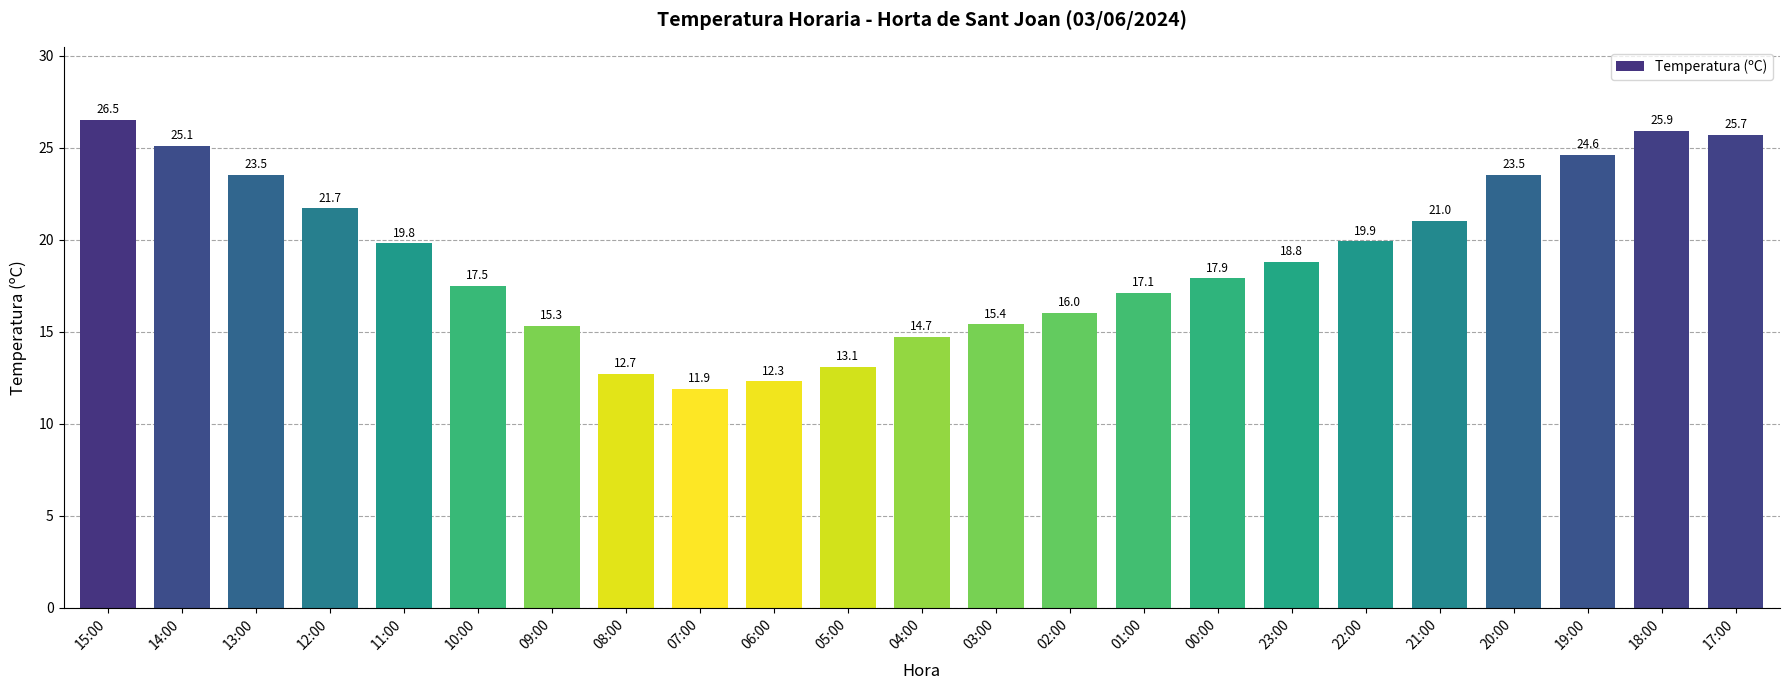

What is the change in value from 00:00 to 19:00?

+6.7